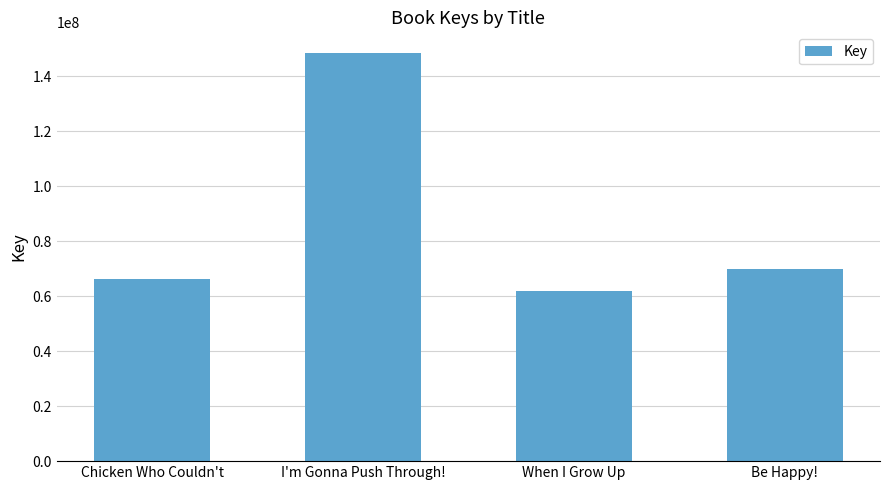

Where is the data nearest to the value 105192921?

Be Happy!